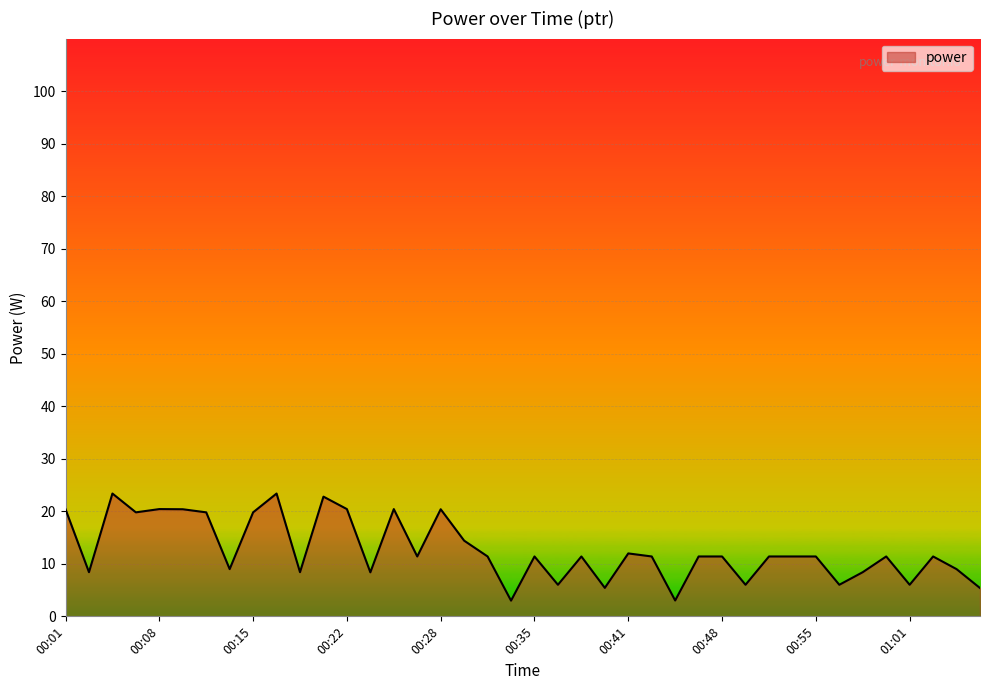

What is the smallest value displayed?

3.0